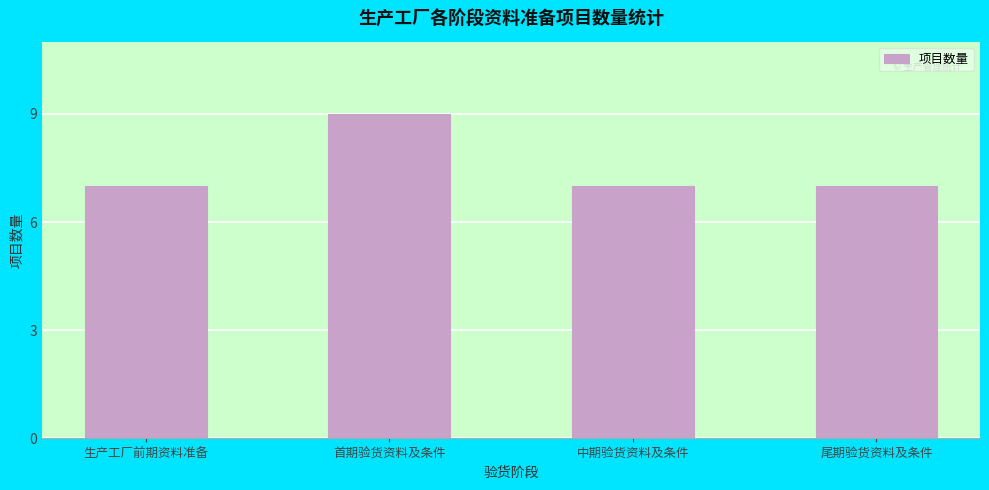

Reading right to left, what are all the values shown in this chart?

7	7	9	7